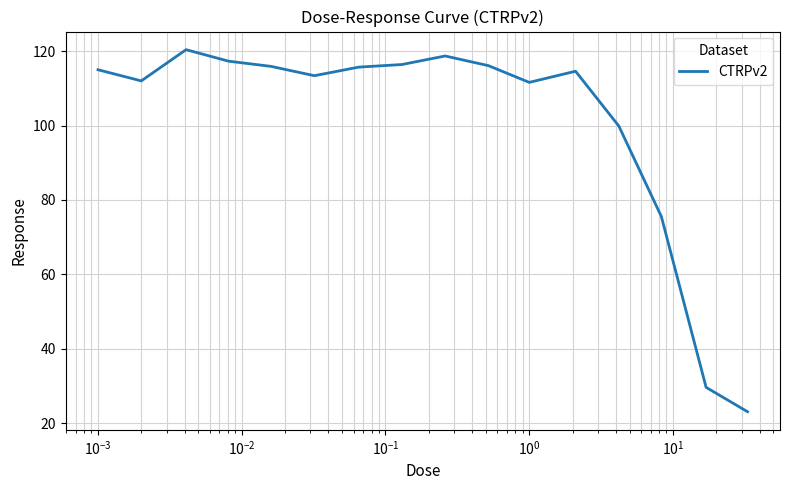

Does the chart have visible grid lines?

Yes